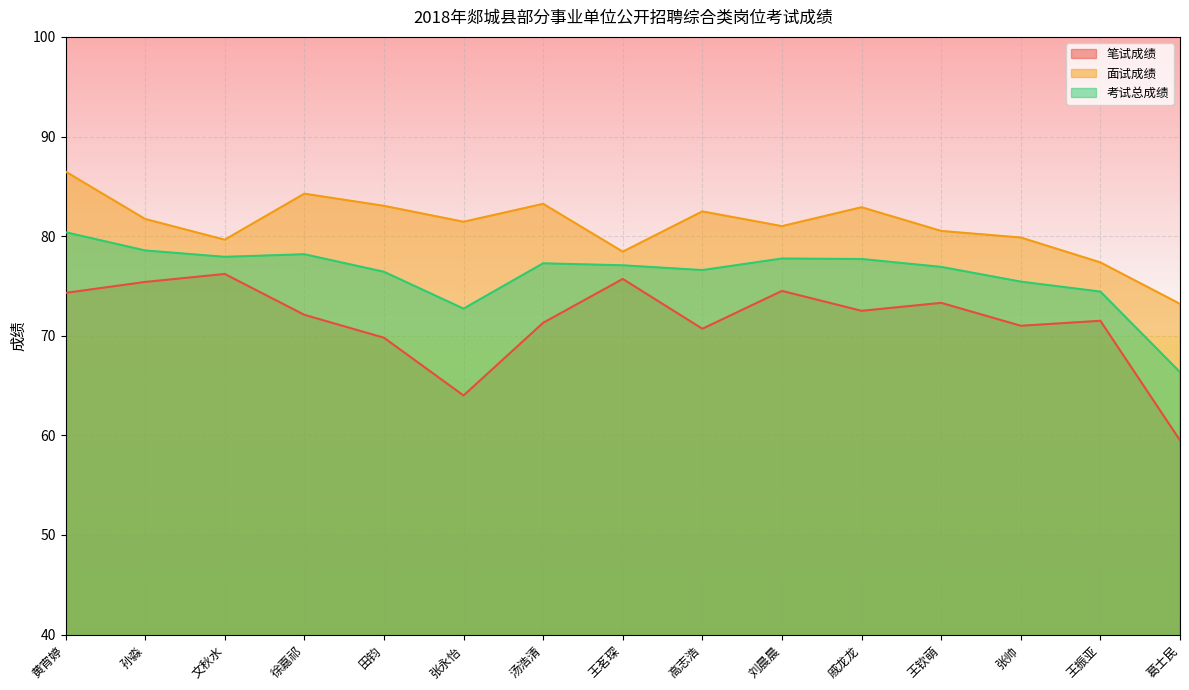

What is the sum of the 面试成绩 values at 张帅 and 高志浩?

162.3